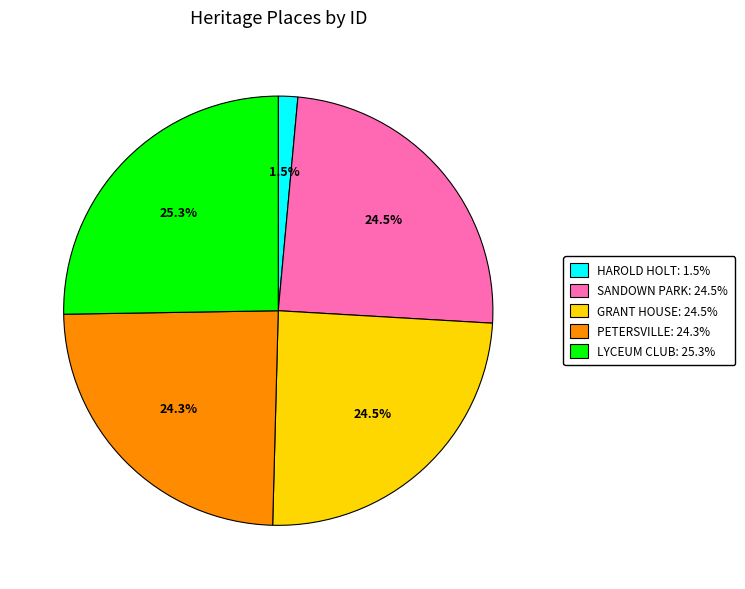

How many slices are in this pie chart?

5